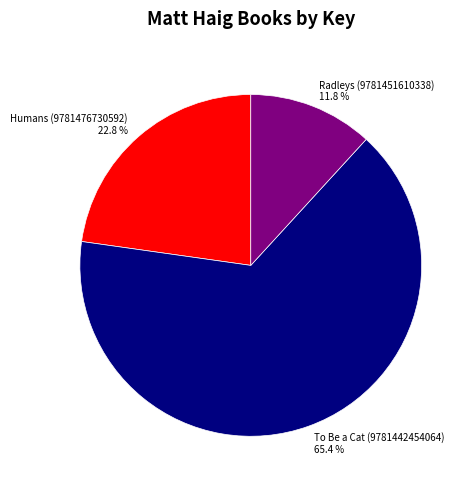

How many slices are in this pie chart?

3